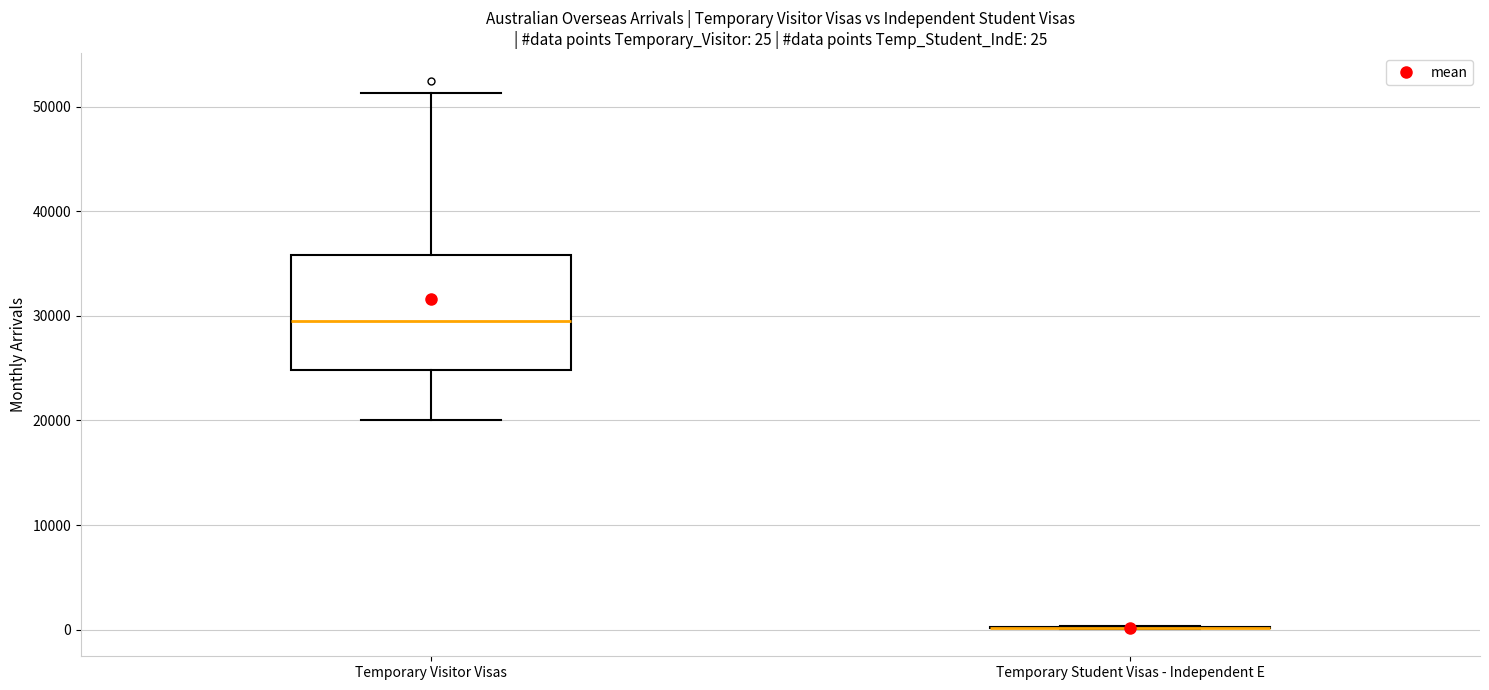

Which box is the tallest, from its lower edge to its upper edge?

Temporary Visitor Visas